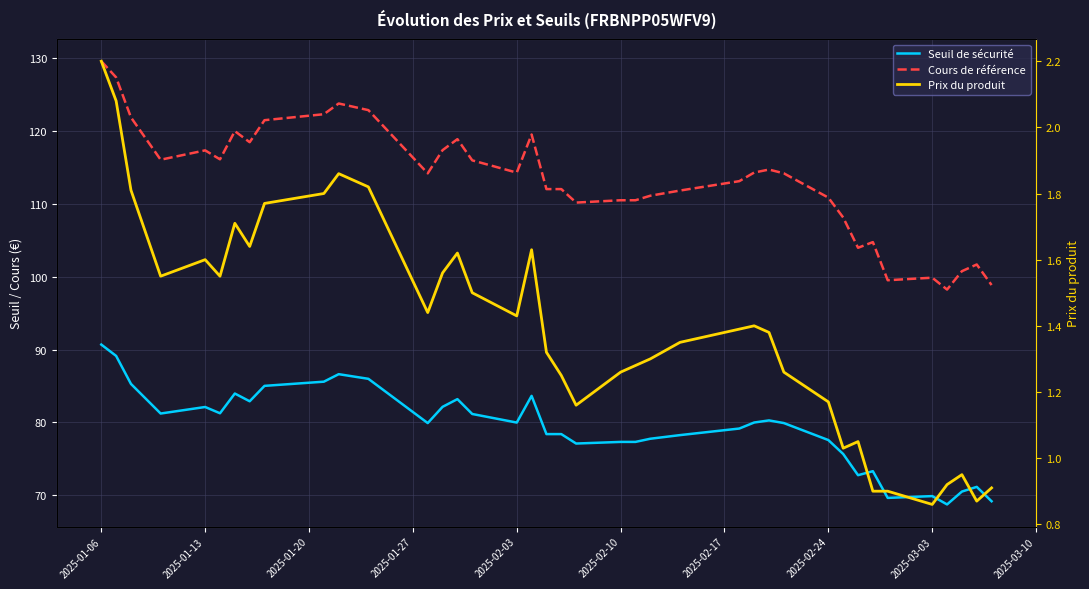

Reading left to right, transcribe all the data shown in this chart.

Seuil de sécurité: 90.7	89.1	85.3	81.2	82.1	81.3	84.0	82.9	85.0	85.6	86.6	86.0	79.9	82.1	83.2	81.2	80.0	83.7	78.4	78.4	77.1	77.3	77.3	77.8	78.3	79.2	80.0	80.3	79.9	77.6	75.7	72.8	73.3	69.7	69.9	68.8	70.5	71.2	69.2
Cours de référence: 129.6	127.3	121.8	116.0	117.3	116.1	120.0	118.4	121.5	122.3	123.8	122.8	114.2	117.3	118.9	116.0	114.3	119.5	112.0	112.0	110.2	110.5	110.5	111.1	111.8	113.1	114.3	114.7	114.2	110.8	108.1	104.0	104.7	99.5	99.9	98.2	100.8	101.7	98.8
Prix du produit: 2.2	2.1	1.8	1.6	1.6	1.6	1.7	1.6	1.8	1.8	1.9	1.8	1.4	1.6	1.6	1.5	1.4	1.6	1.3	1.2	1.2	1.3	1.3	1.3	1.4	1.4	1.4	1.4	1.3	1.2	1.0	1.1	0.9	0.9	0.9	0.9	0.9	0.9	0.9